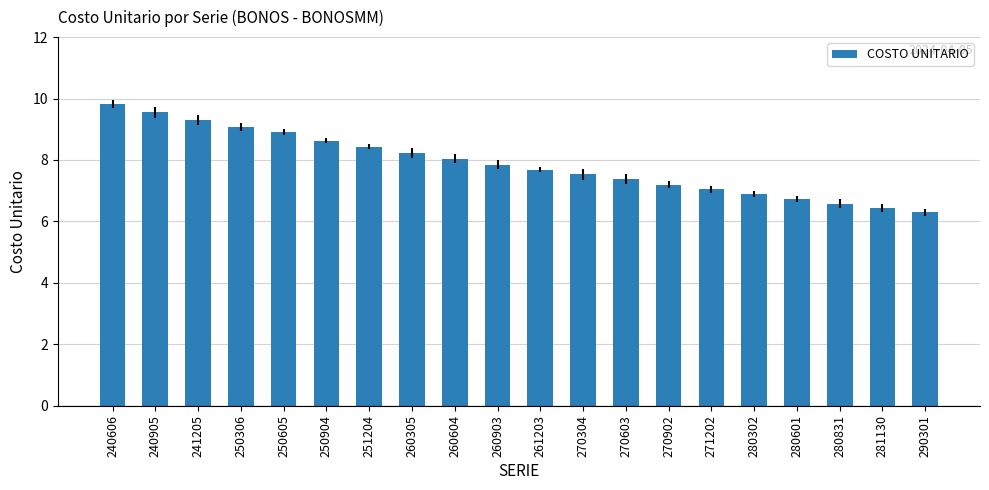

The value at 261203 is 7.7. True or false?

True